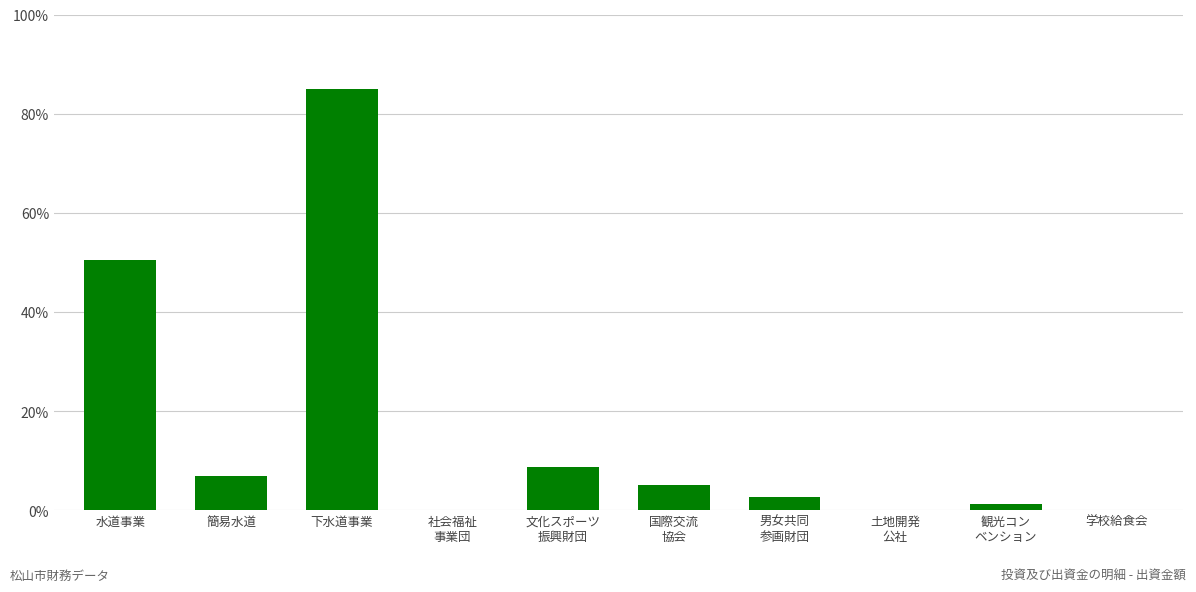

What is the change in value from 簡易水道 to 観光コン
ベンション?

-5.5